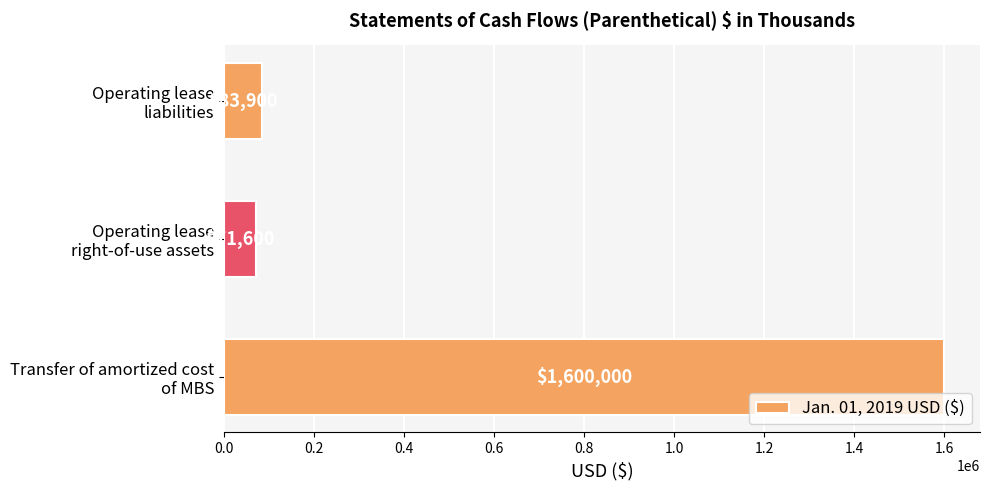

What is the minimum value shown in the chart?

71600